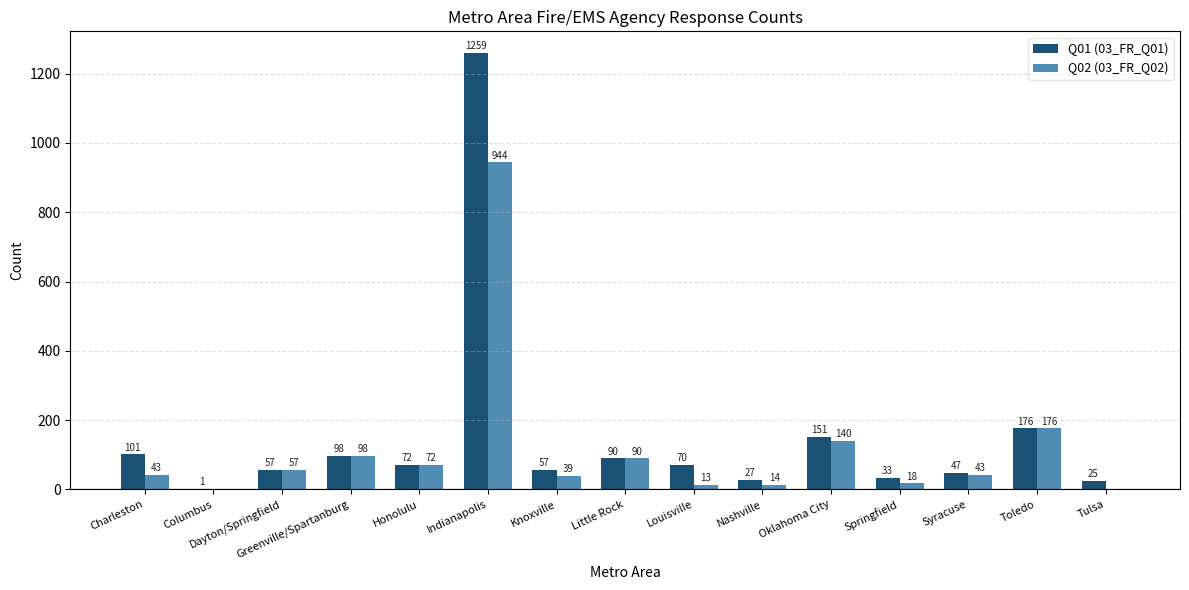

The value of Q02 (03_FR_Q02) at Springfield is 18. True or false?

True